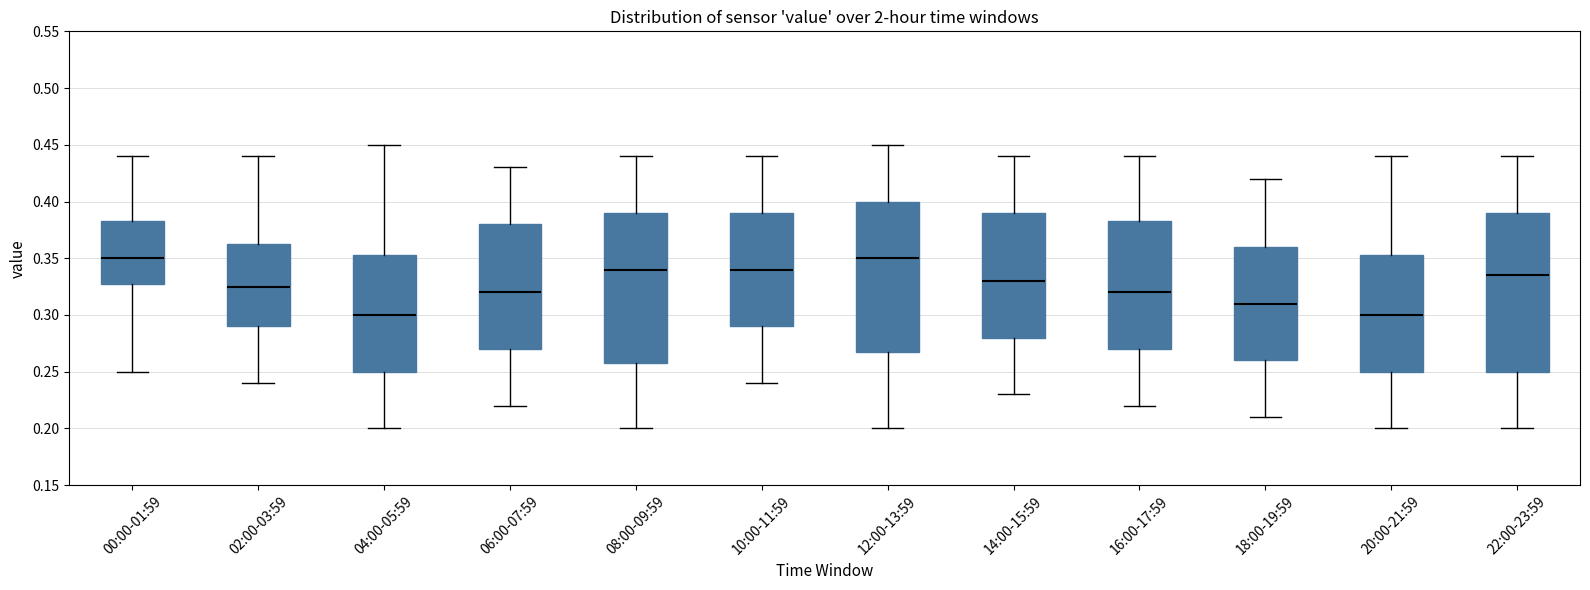

Comparing the boxes themselves (not the whiskers), which one is the tallest?

22:00-23:59